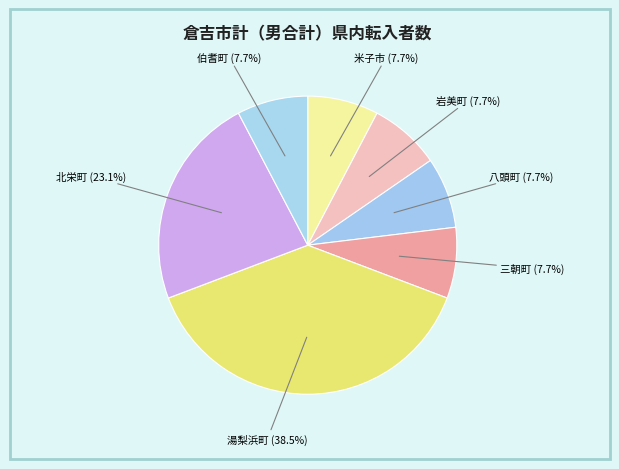

How many slices are in this pie chart?

7